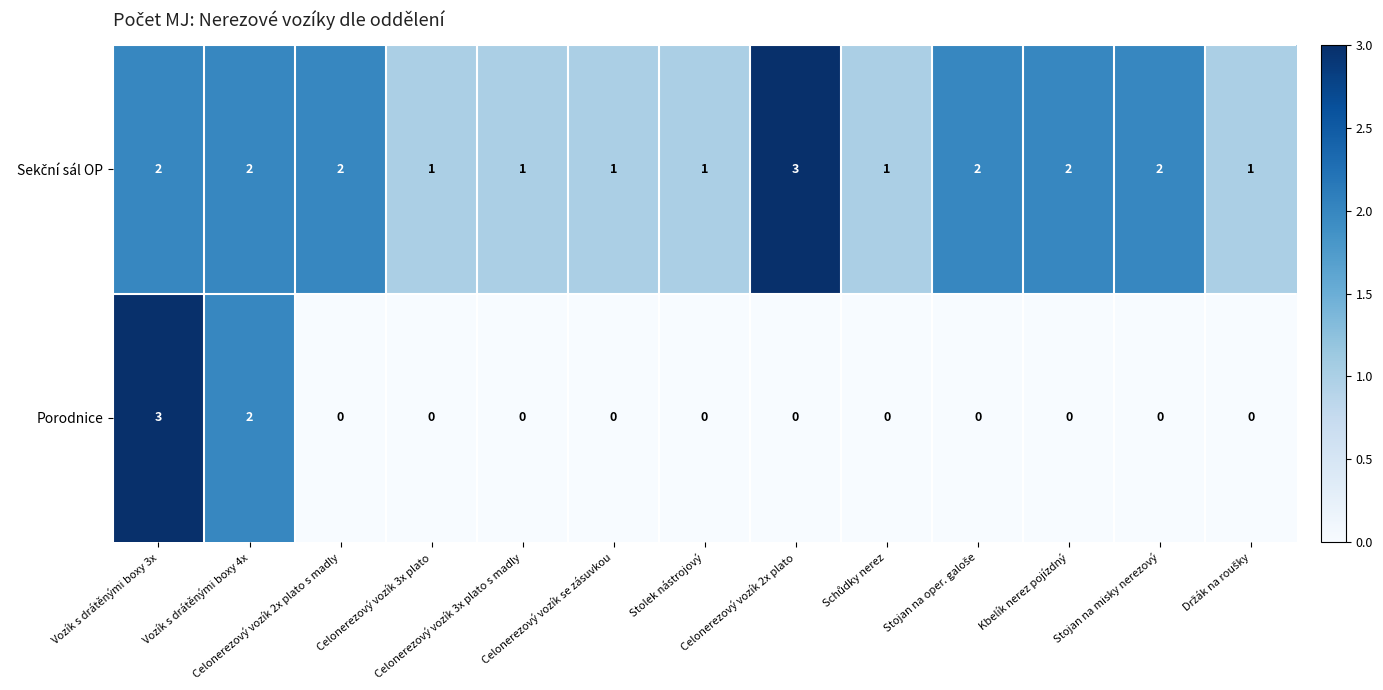

At how many categories does at least one series exceed 0?

13